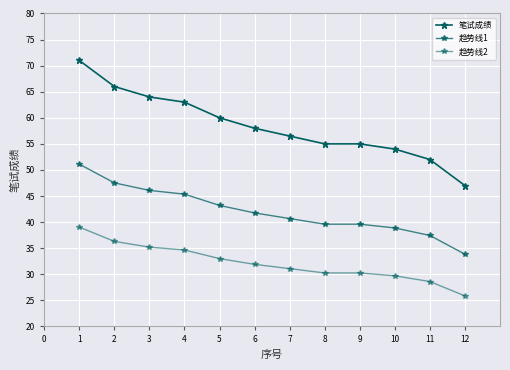

How many series are shown in this chart?

3